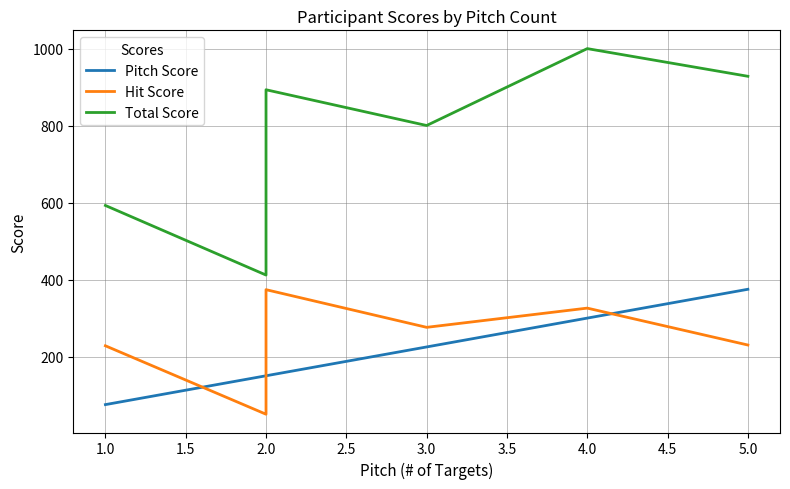

Which series changed the most between 1.0 and 2.0?

Total Score